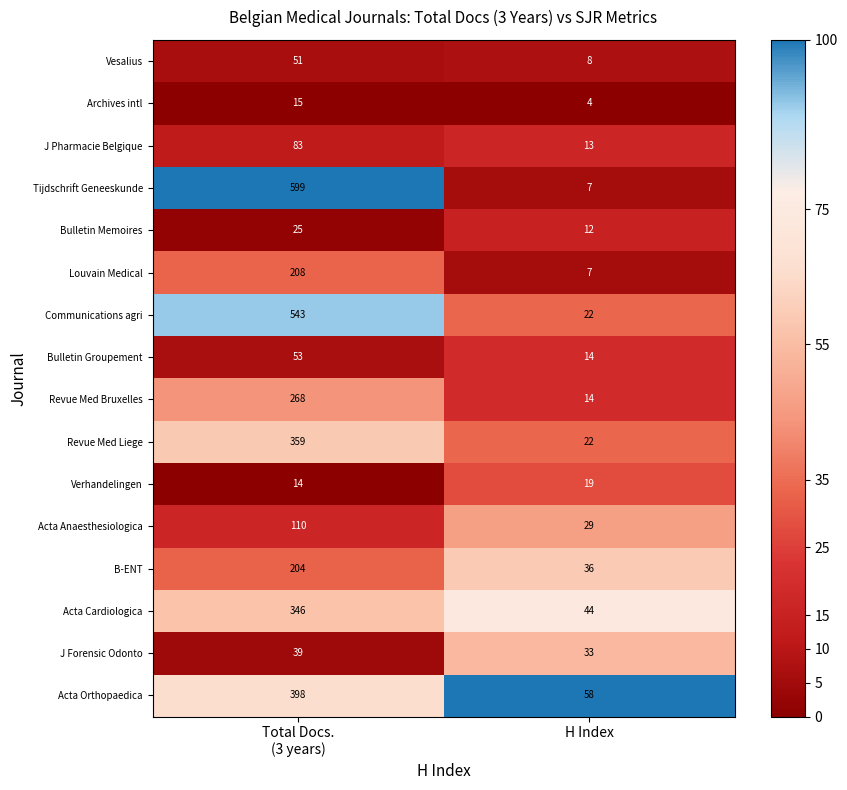

Rank the series by their maximum value, from highest to lowest.

Tijdschrift Geneeskunde, Communications agri, Acta Orthopaedica, Revue Med Liege, Acta Cardiologica, Revue Med Bruxelles, Louvain Medical, B-ENT, Acta Anaesthesiologica, J Pharmacie Belgique, Bulletin Groupement, Vesalius, J Forensic Odonto, Bulletin Memoires, Verhandelingen, Archives intl